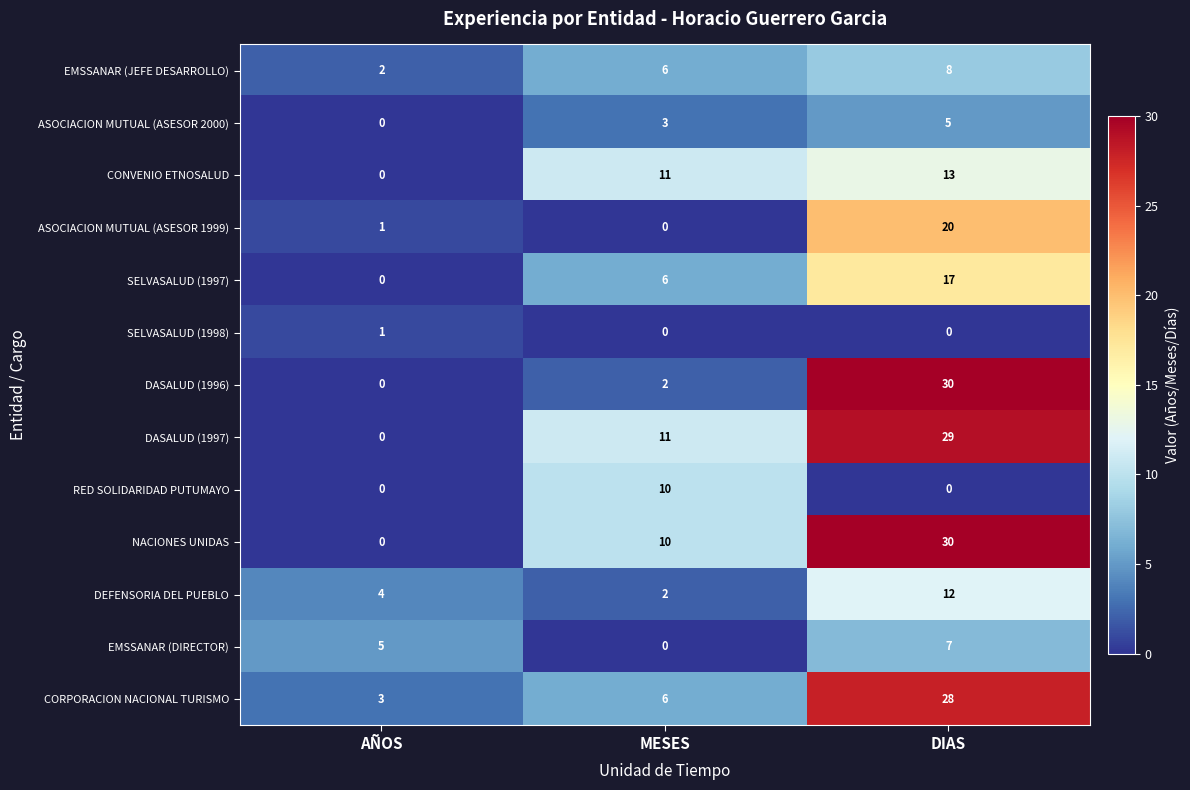

Is the value of EMSSANAR (DIRECTOR) at AÑOS greater than the value of NACIONES UNIDAS at AÑOS?

Yes